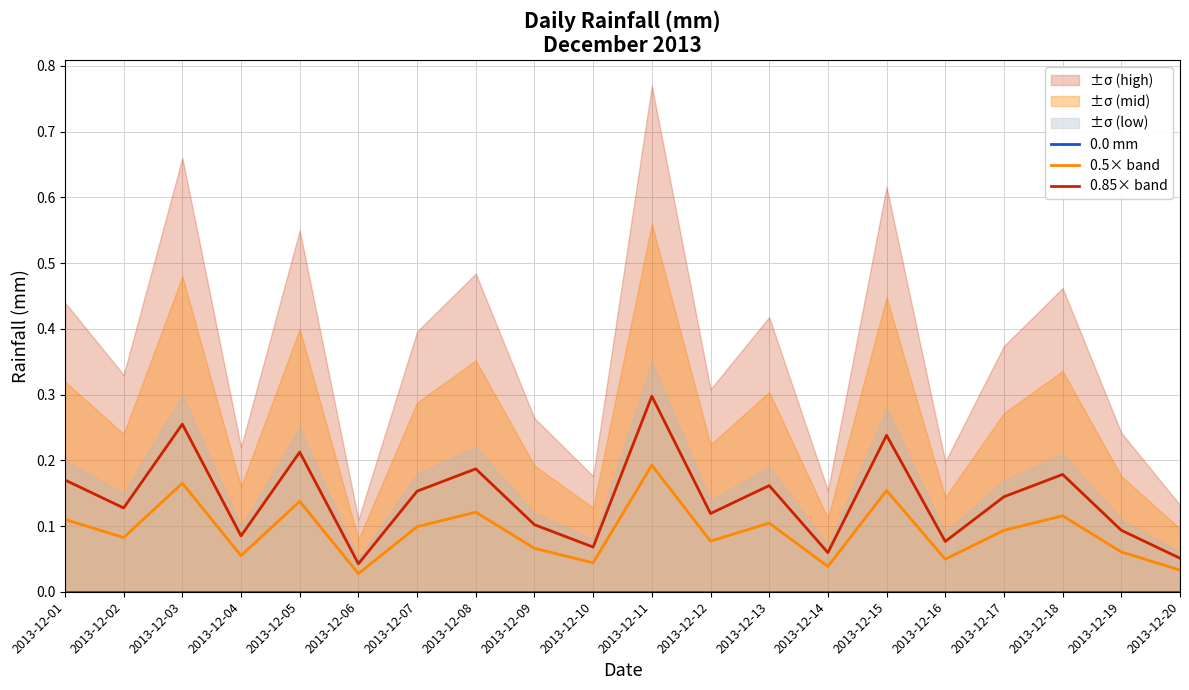

Rank the series by their maximum value, from lowest to highest.

0.0 mm, 0.5× band, 0.85× band